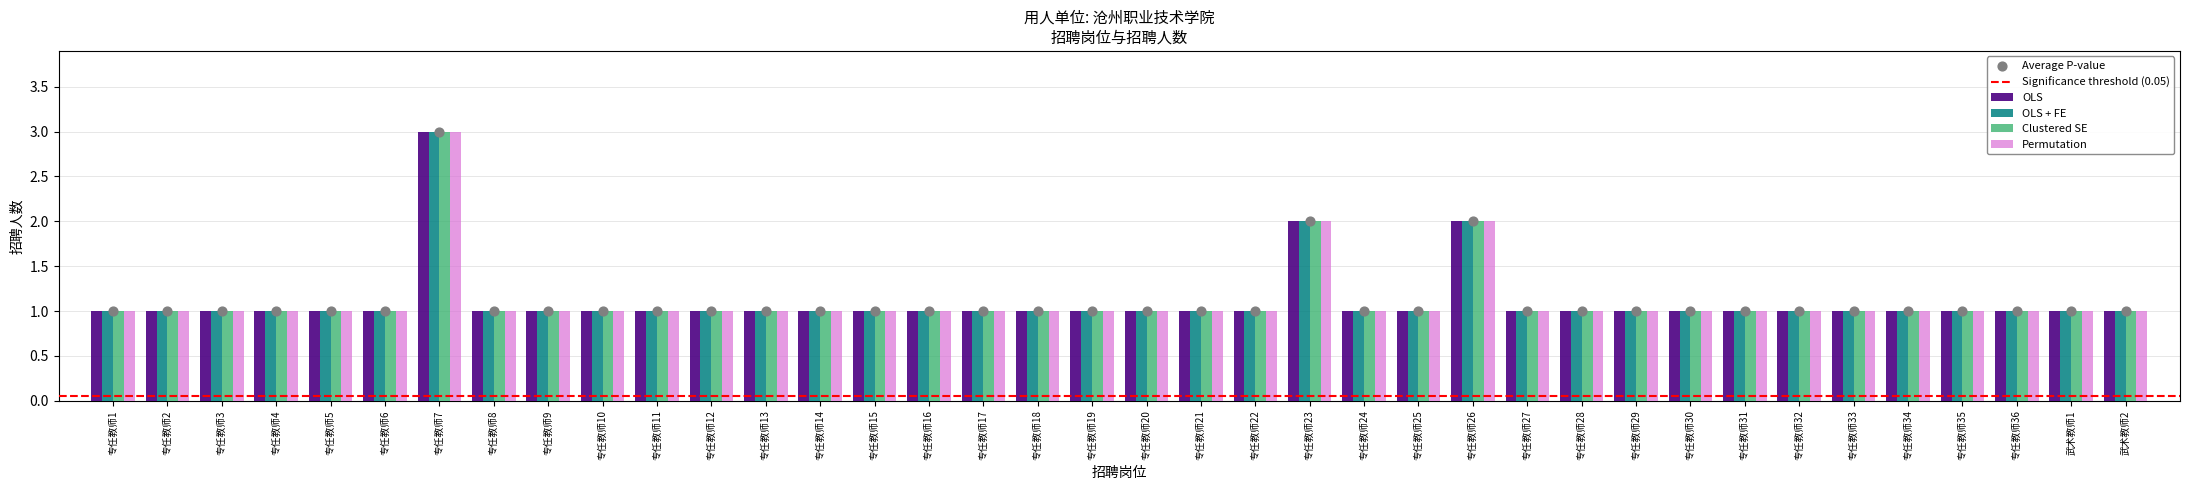

What are all the series names shown in the legend?

OLS, OLS + FE, Clustered SE, Permutation